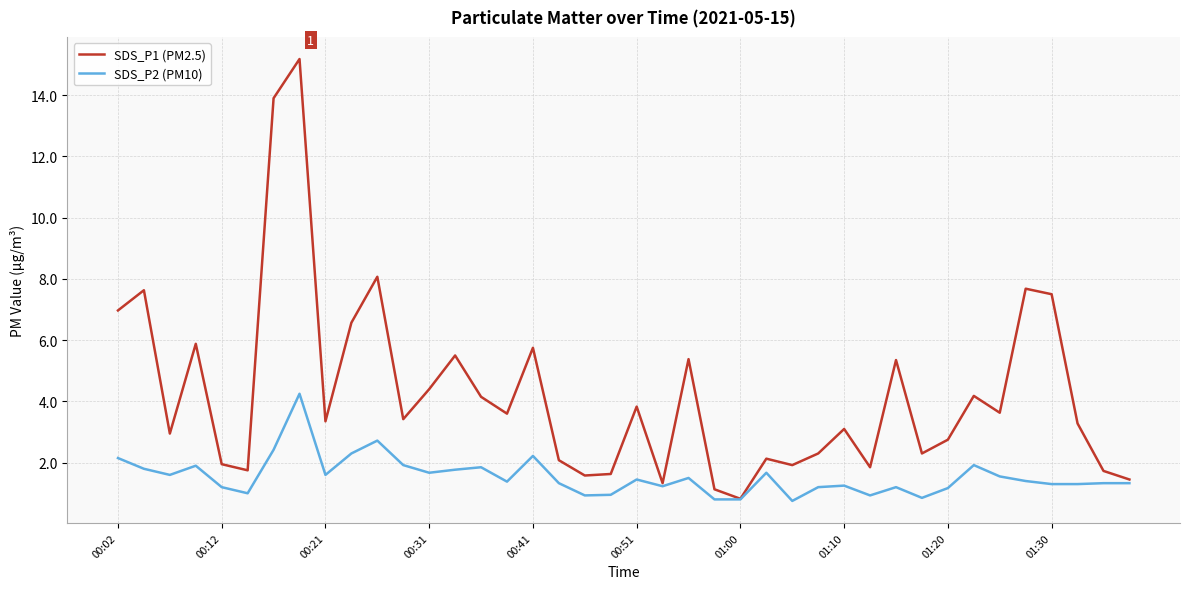

Which series has the largest total across all categories?

SDS_P1 (PM2.5)